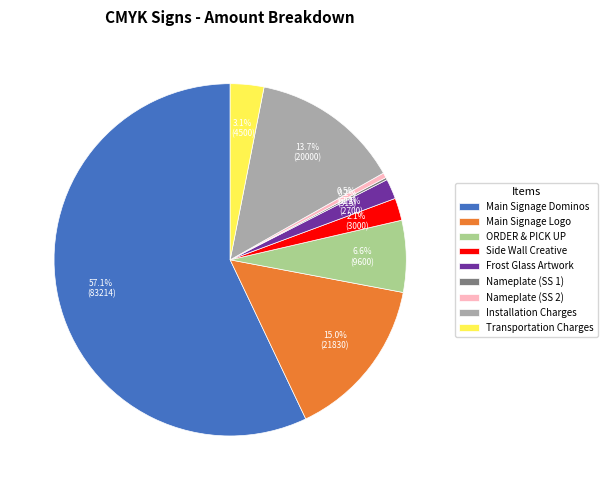

Which has a higher value, Main Signage Logo or Transportation Charges?

Main Signage Logo